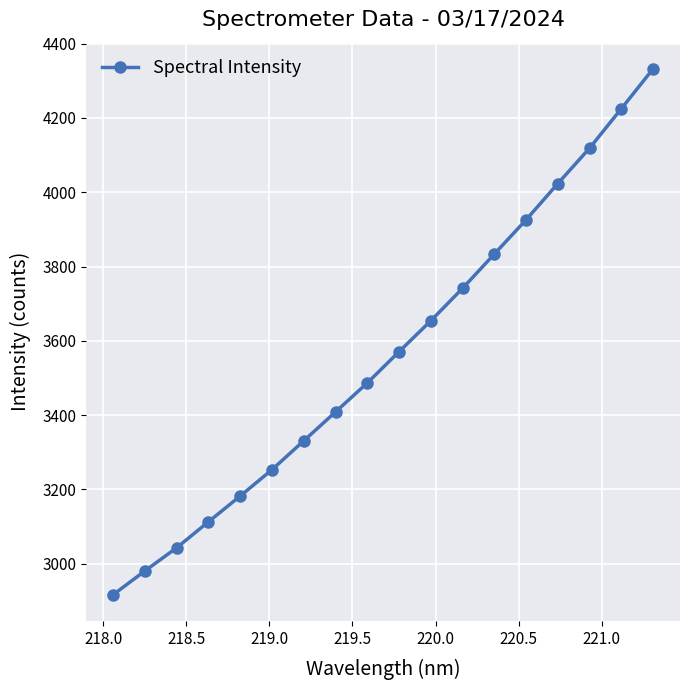

What is the minimum value shown in the chart?

2916.7